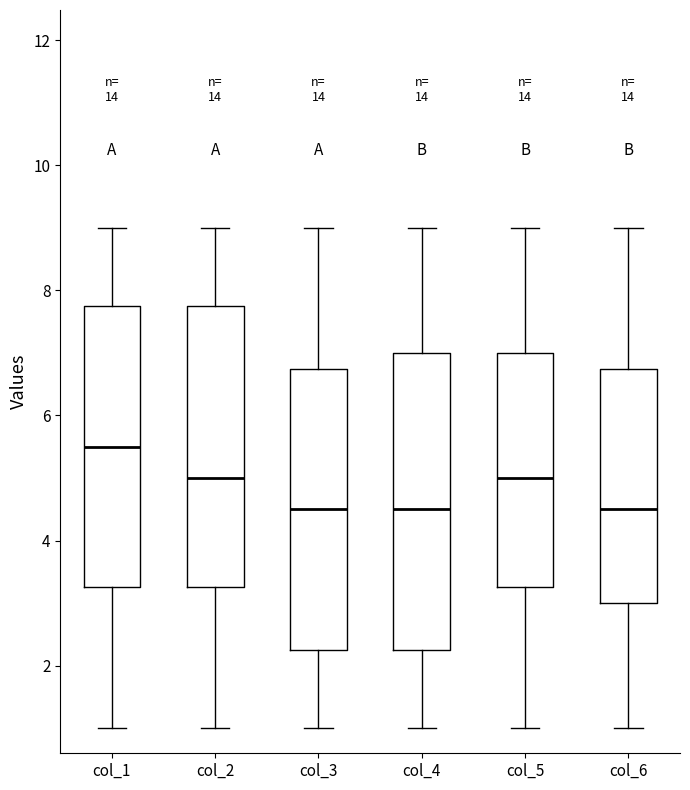

Reading left to right, transcribe this box plot: for each box, give where its median line is, the range the box spans, and where its two whiskers end, as read against the y-axis. The values are not printed on the chart, so give them approximately, as read against the axis.

col_1: median 5.6, box 3.2 to 7.8, whiskers 1.0 to 9.0
col_2: median 5.0, box 3.2 to 7.8, whiskers 1.0 to 9.0
col_3: median 4.6, box 2.2 to 6.8, whiskers 1.0 to 9.0
col_4: median 4.6, box 2.2 to 7.0, whiskers 1.0 to 9.0
col_5: median 5.0, box 3.2 to 7.0, whiskers 1.0 to 9.0
col_6: median 4.6, box 3.0 to 6.8, whiskers 1.0 to 9.0